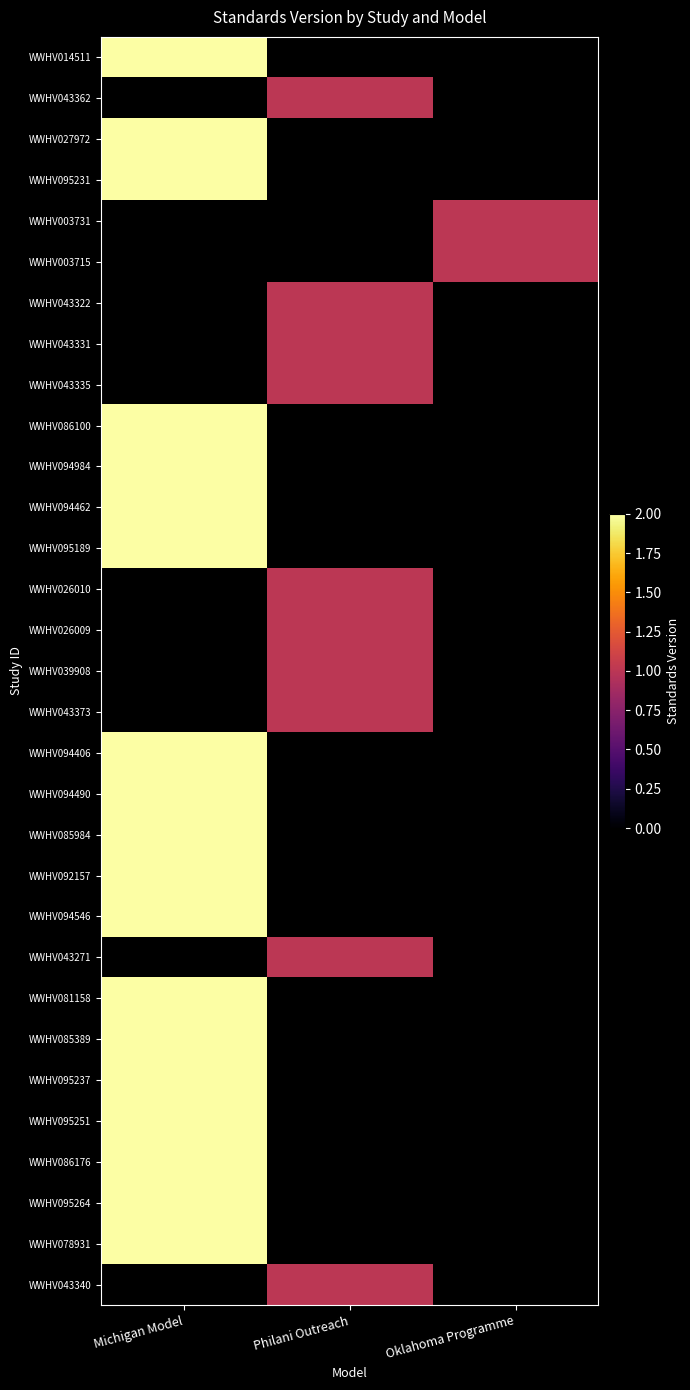

List the labels in order of WWHV026010 value, largest first.

Michigan Model, Philani Outreach, Oklahoma Programme